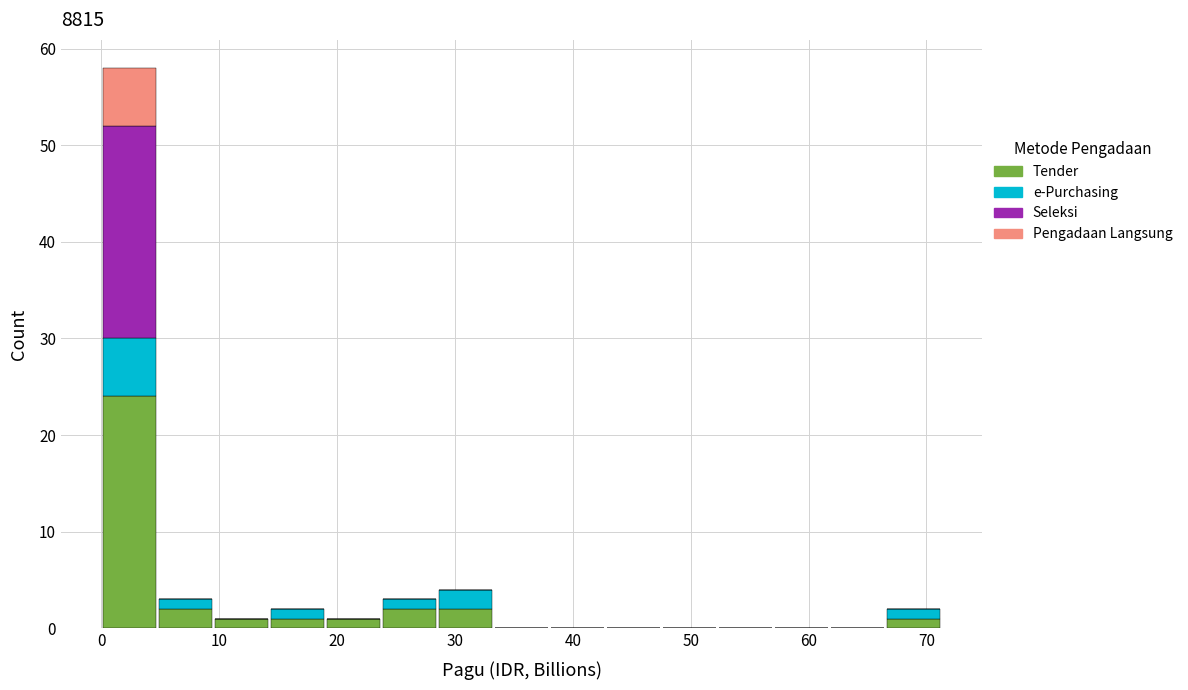

Reading left to right, list every stacked bar in this chart as the range it spans on the x-axis followed by its total height. Neither the bar edges nor the heights are printed on the chart, so give them approximately, as read against the axes.

0 to 5: 58
5 to 10: 3
10 to 14: 1
14 to 19: 2
19 to 24: 1
24 to 29: 3
29 to 33: 4
33 to 38: 0
38 to 43: 0
43 to 48: 0
48 to 52: 0
52 to 57: 0
57 to 62: 0
62 to 67: 0
67 to 71: 2